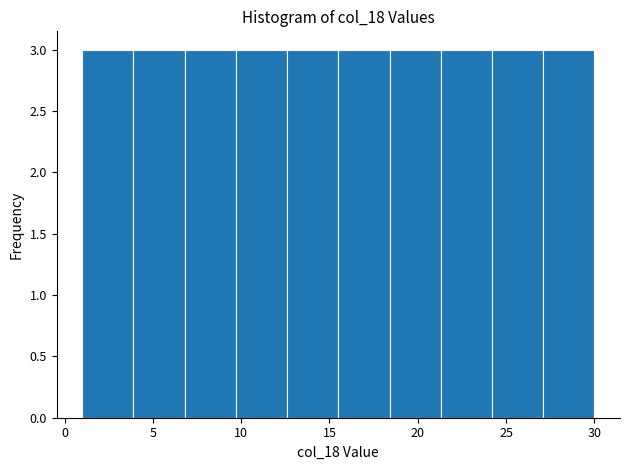

Reading left to right, list every bar in this chart as the range it spans on the x-axis followed by its height. Neither the bar edges nor the heights are printed on the chart, so give them approximately, as read against the axes.

1.0 to 3.9: 3
3.9 to 6.8: 3
6.8 to 9.7: 3
9.7 to 12.6: 3
12.6 to 15.5: 3
15.5 to 18.4: 3
18.4 to 21.3: 3
21.3 to 24.2: 3
24.2 to 27.1: 3
27.1 to 30.0: 3